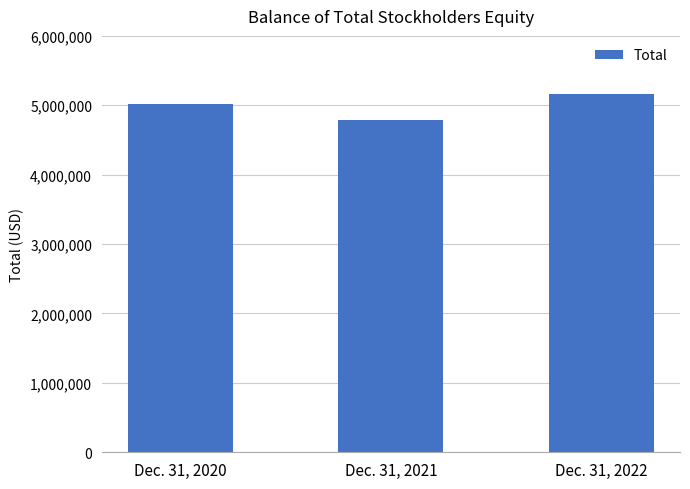

How many data points are less than 5011951?

1